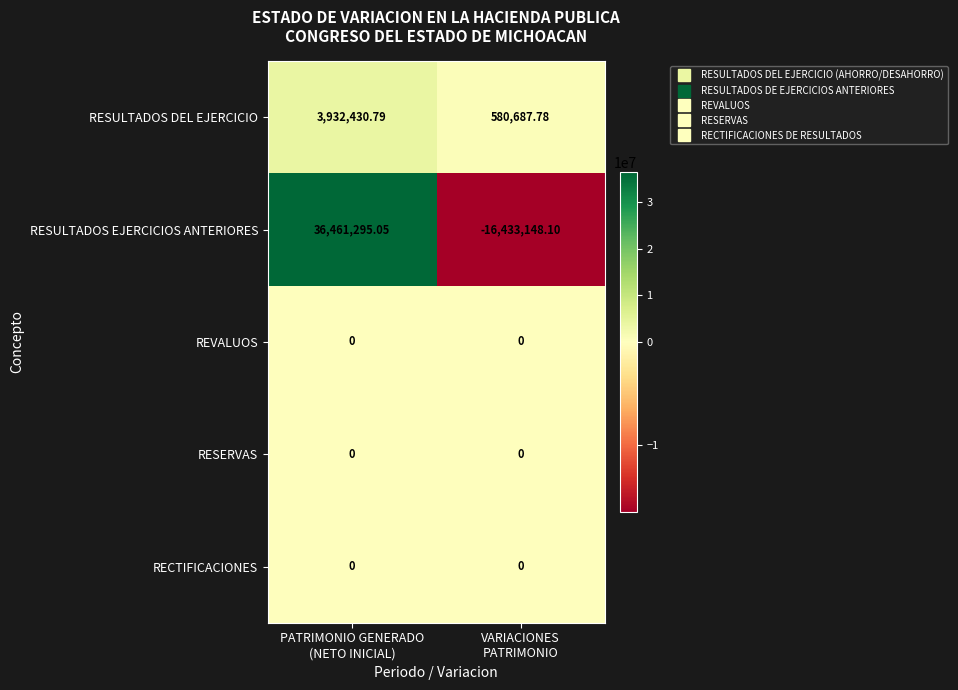

Which series has the largest total across all categories?

RESULTADOS EJERCICIOS ANTERIORES